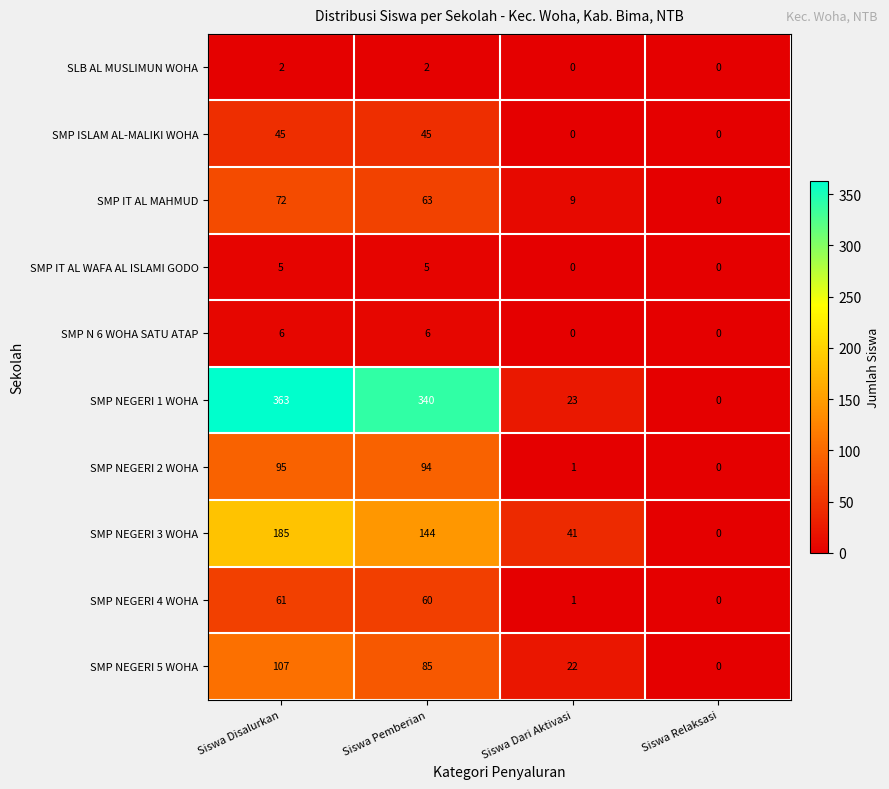

At which category is the sum across all series the highest?

Siswa Disalurkan